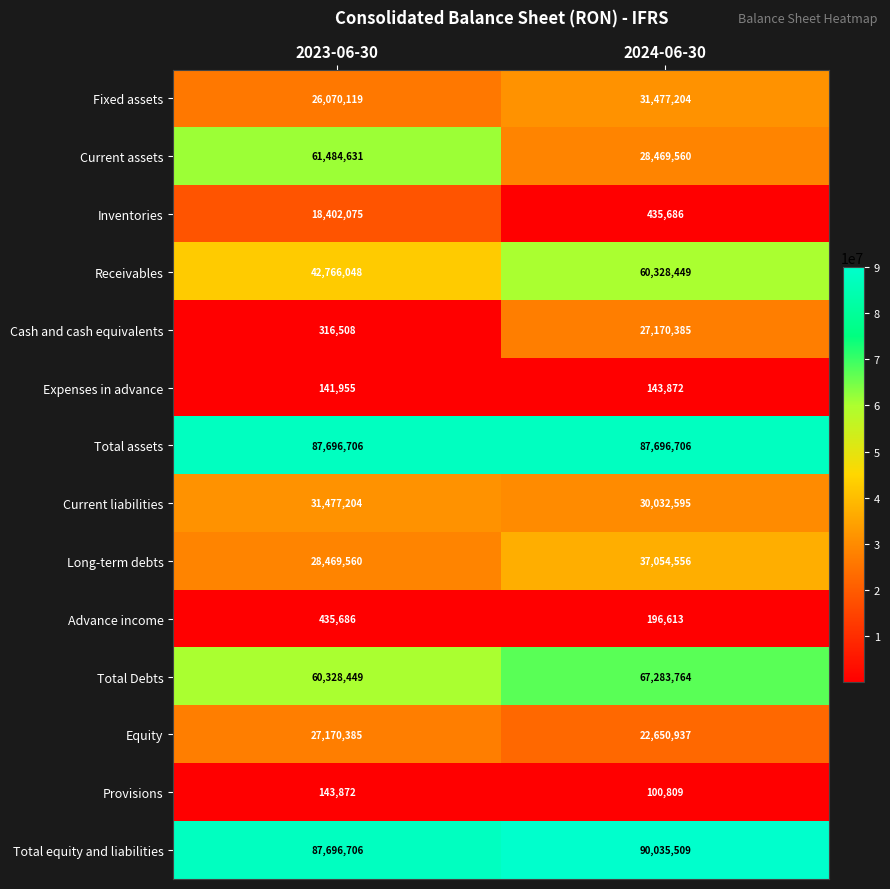

At which label is Provisions closest to 122340?

2024-06-30